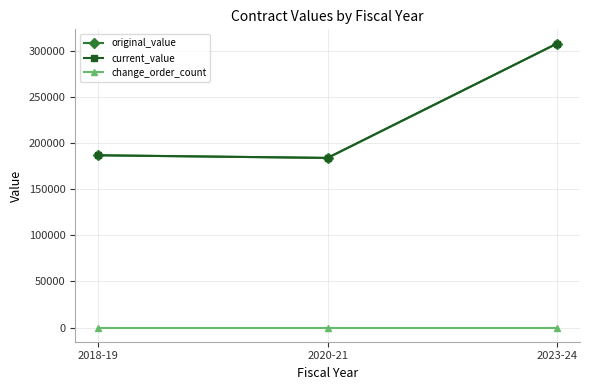

Is this an area chart (filled region under the line)?

No